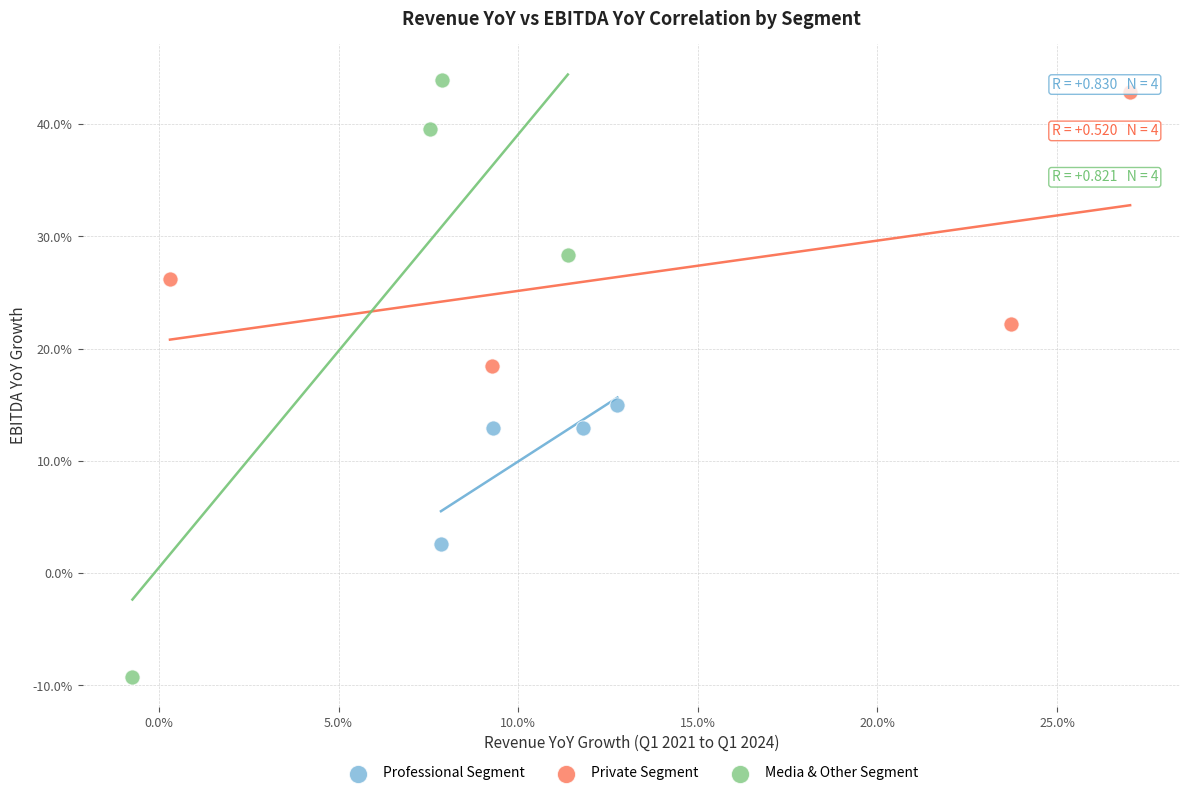

Which series reaches the maximum Y coordinate?

Media & Other Segment